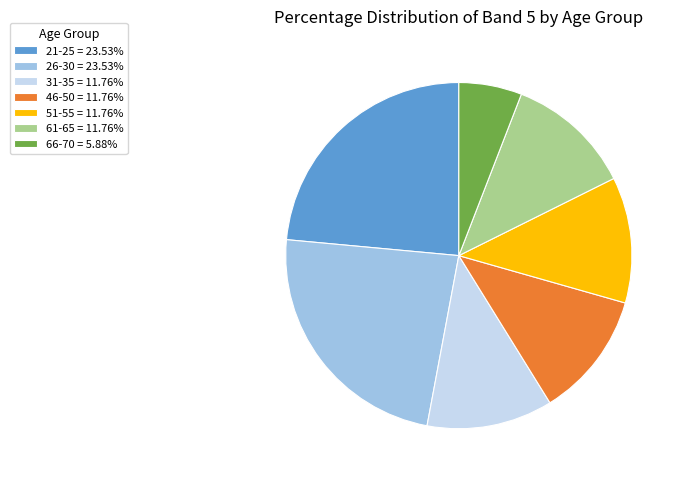

What is the ratio of the value at 31-35 = 11.76% to the value at 61-65 = 11.76%?

1.0